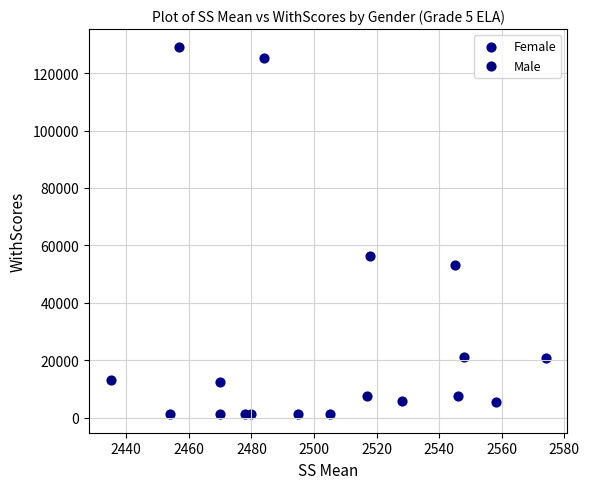

Which series has the widest spread of Y values?

Male